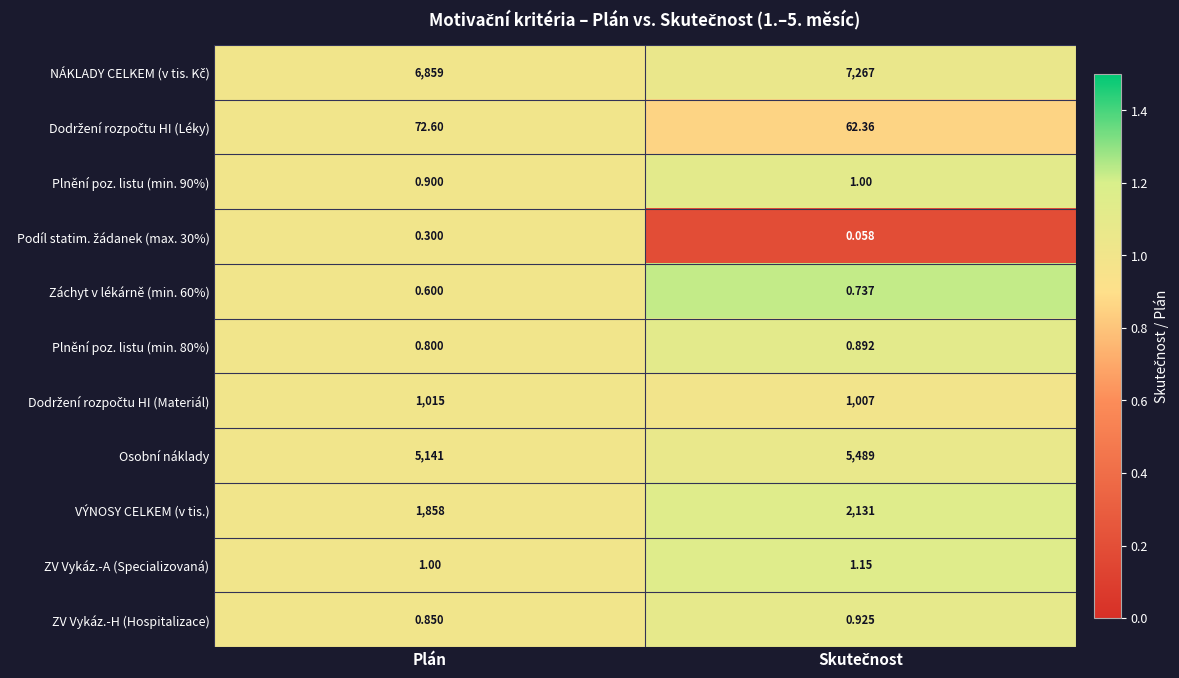

How many series are shown in this chart?

11